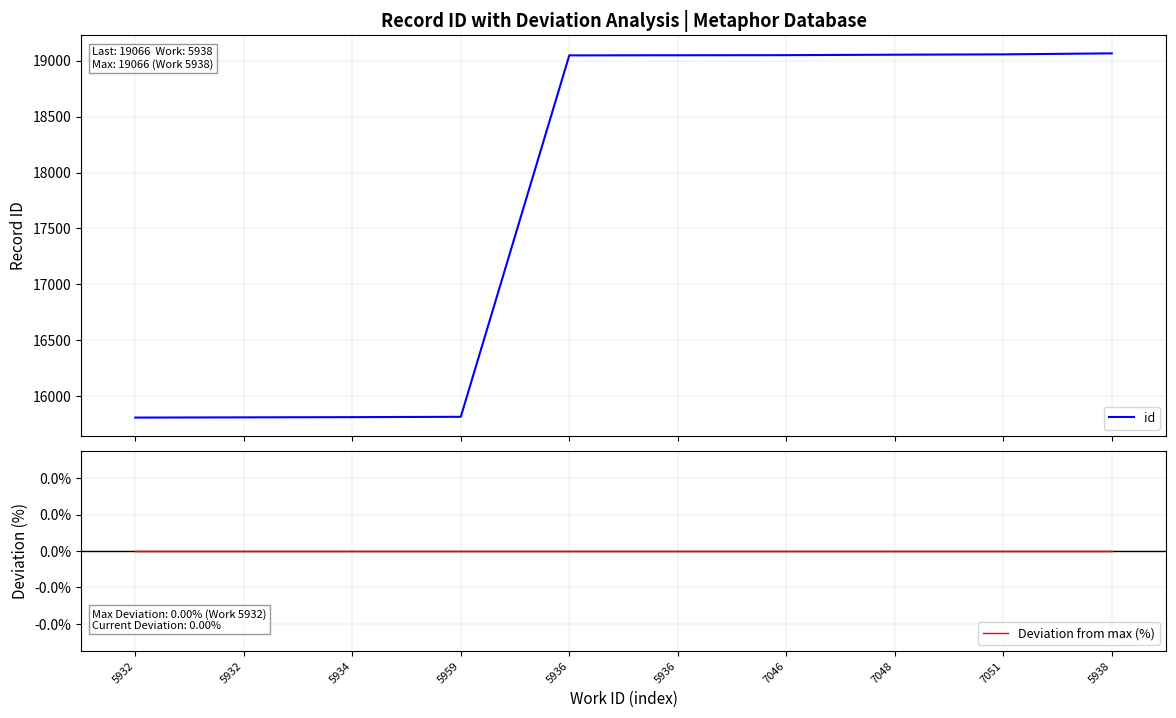

Where is Deviation from max (%) nearest to the value 0?

5932